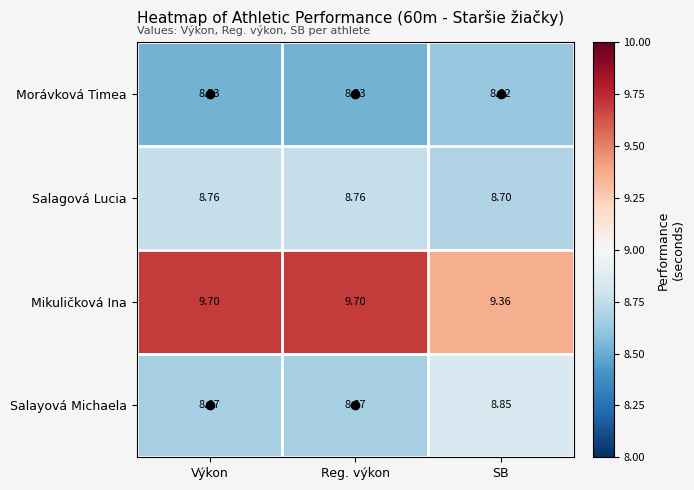

Between Výkon and SB, which series saw the biggest shift?

Mikuličková Ina